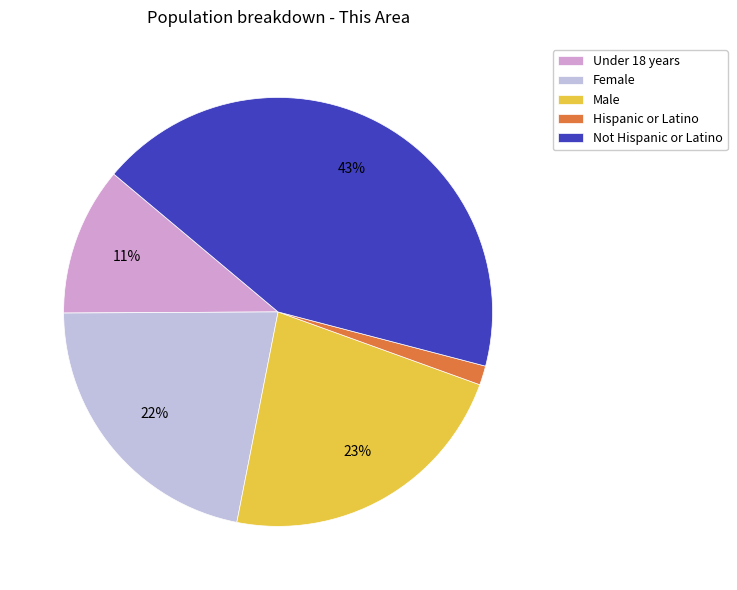

To the nearest percent, what is the average slice percentage?

20%